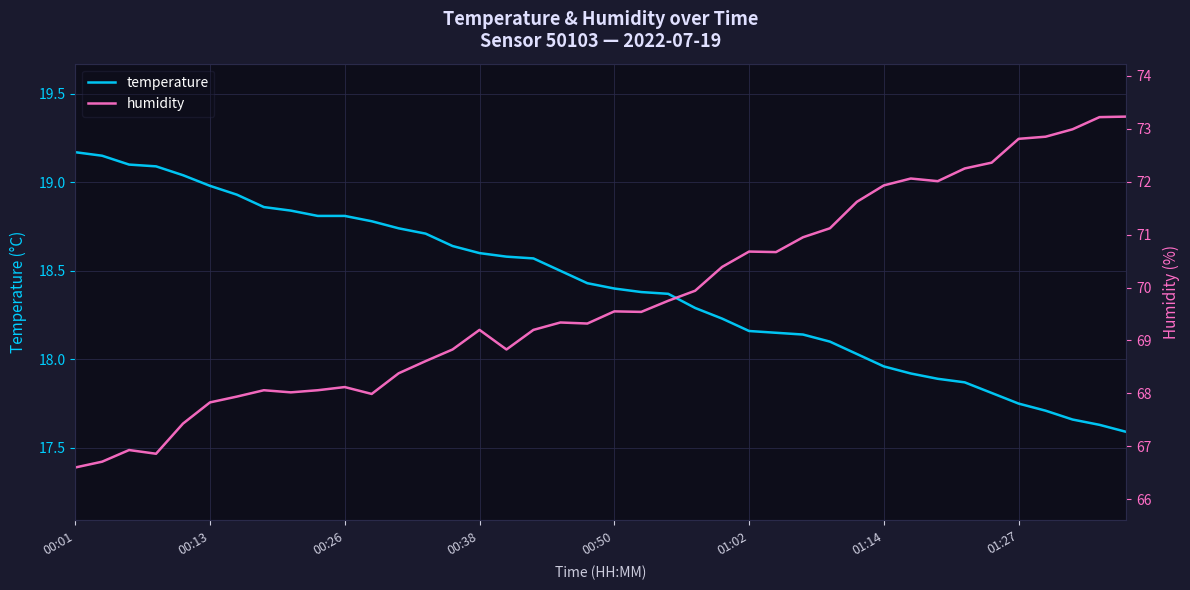

At which label does temperature first exceed 18?

00:01